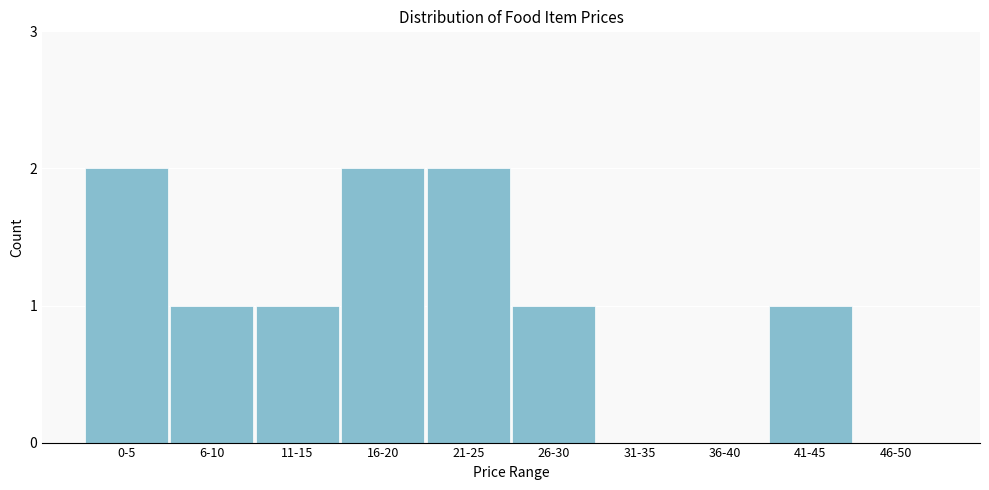

The chart shows a value of 0 at 46-50. True or false?

True